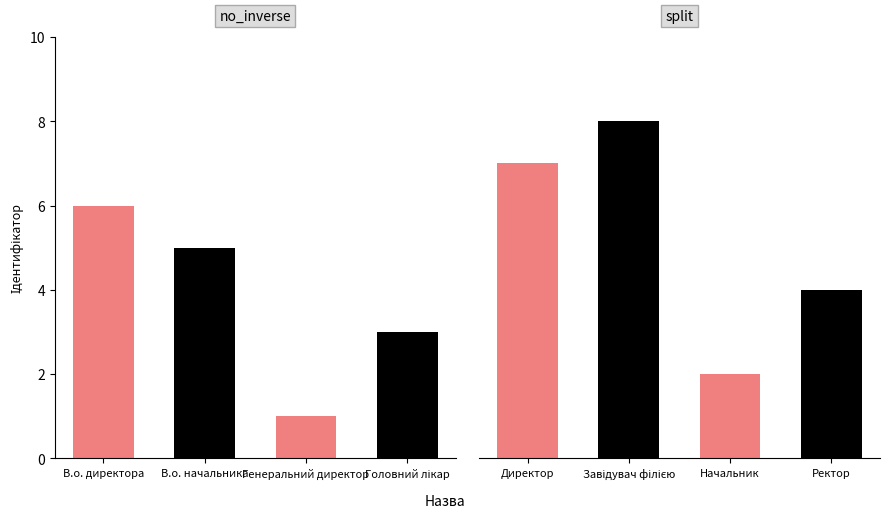

The chart shows a value of 3 at Головний лікар. True or false?

True